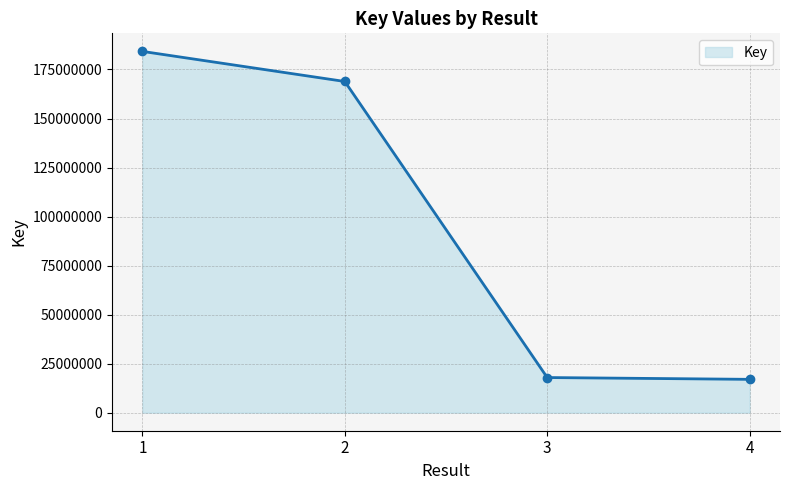

The chart shows a value of 16989612 at 4. True or false?

True